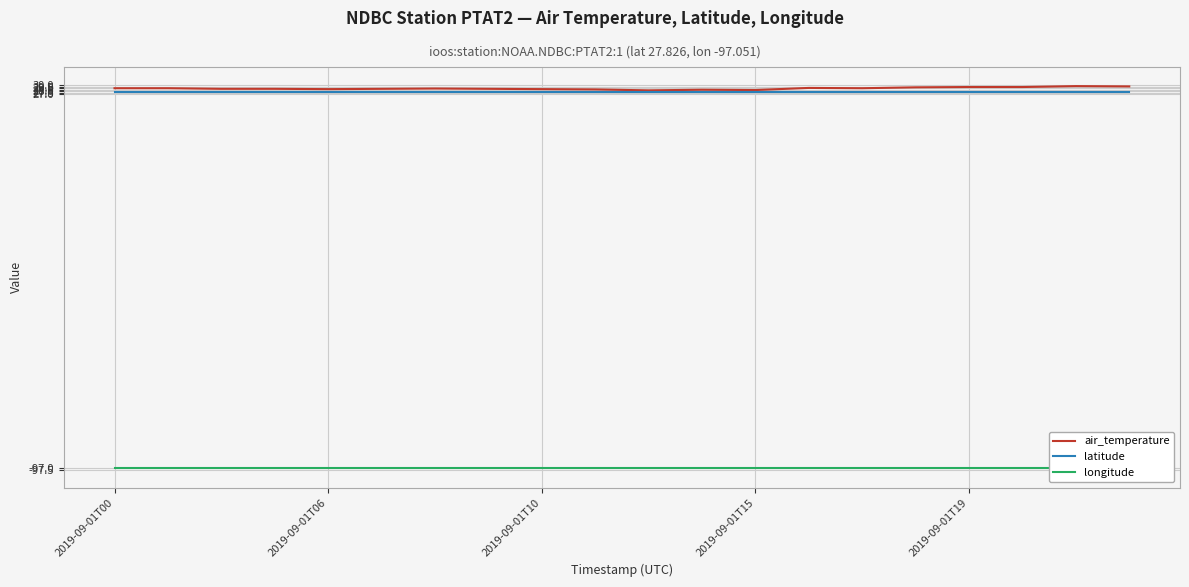

True or false: longitude and latitude cross at least once.

False